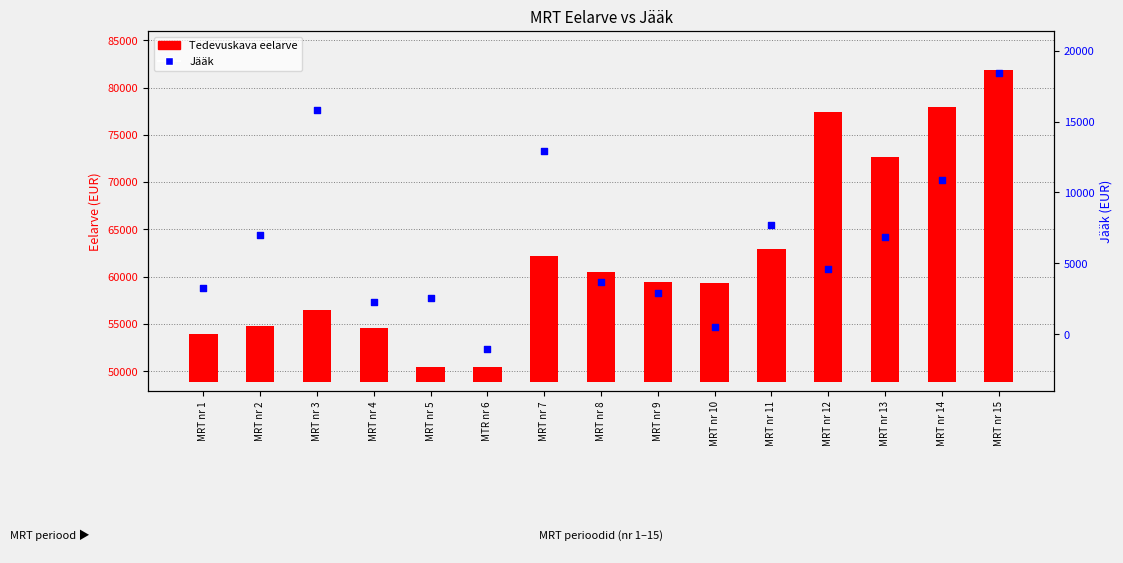

What is the change in value from MRT nr 1 to MRT nr 11?

+4413.7